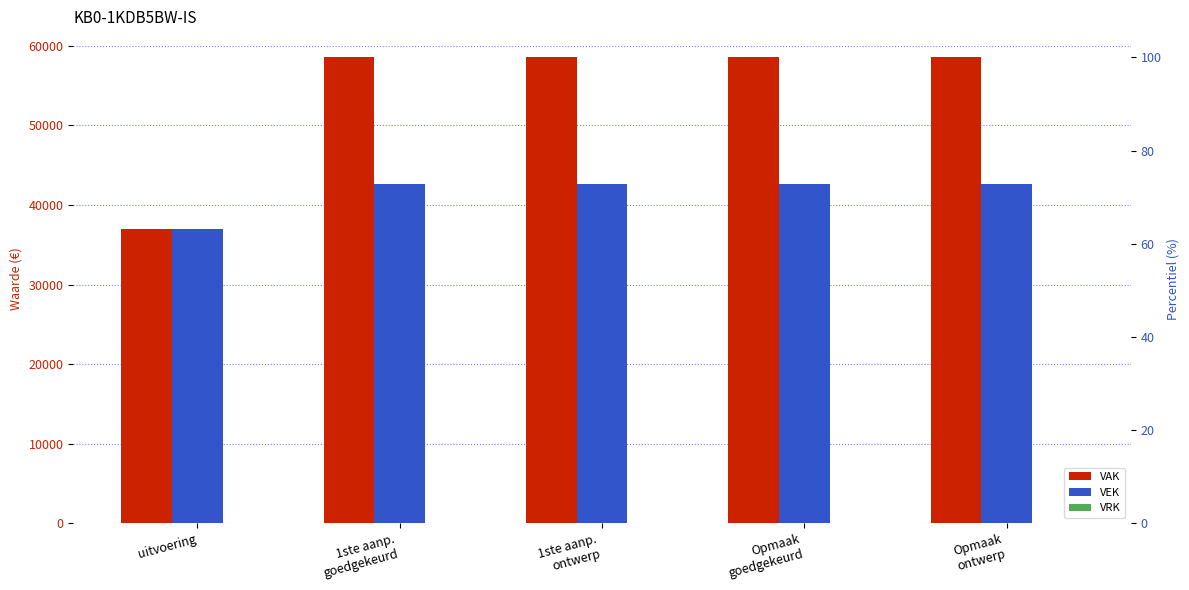

Between 1ste aanp.
goedgekeurd and Opmaak
goedgekeurd, which is larger?

1ste aanp.
goedgekeurd